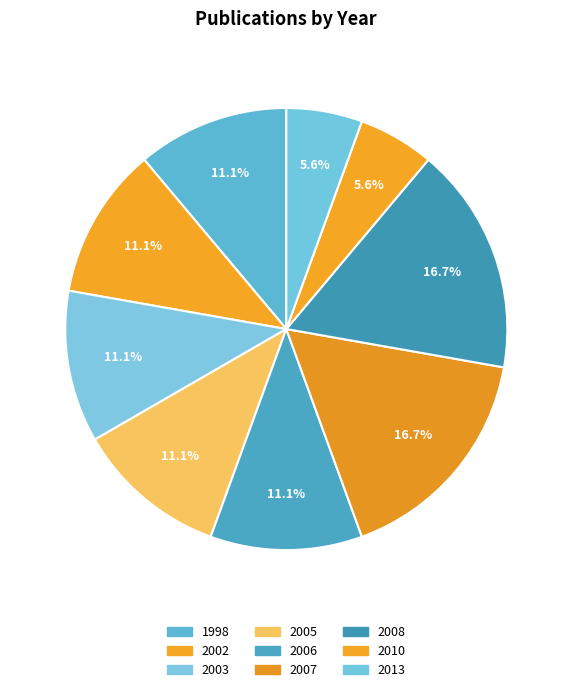

Is there a majority slice in this chart?

No